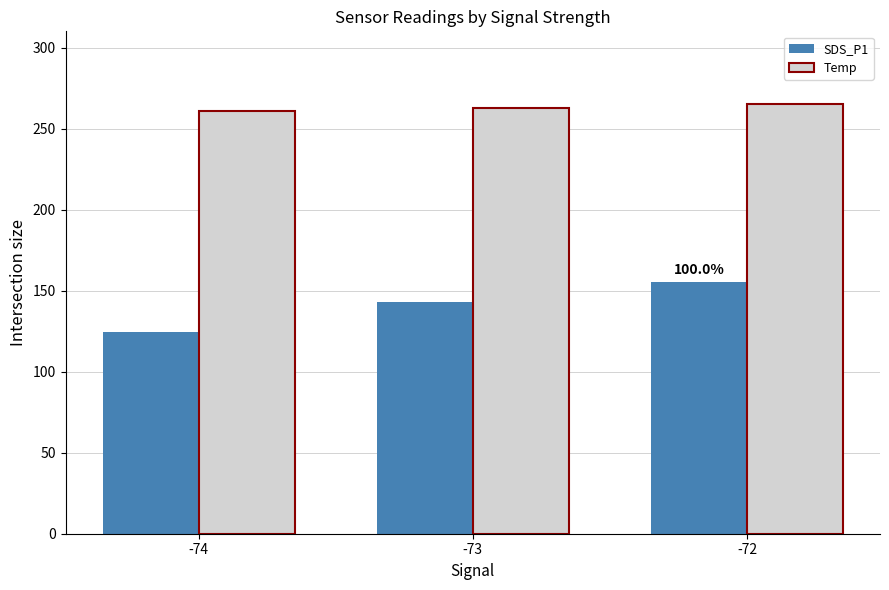

What is the sum of the Temp values at -72 and -74?

525.9